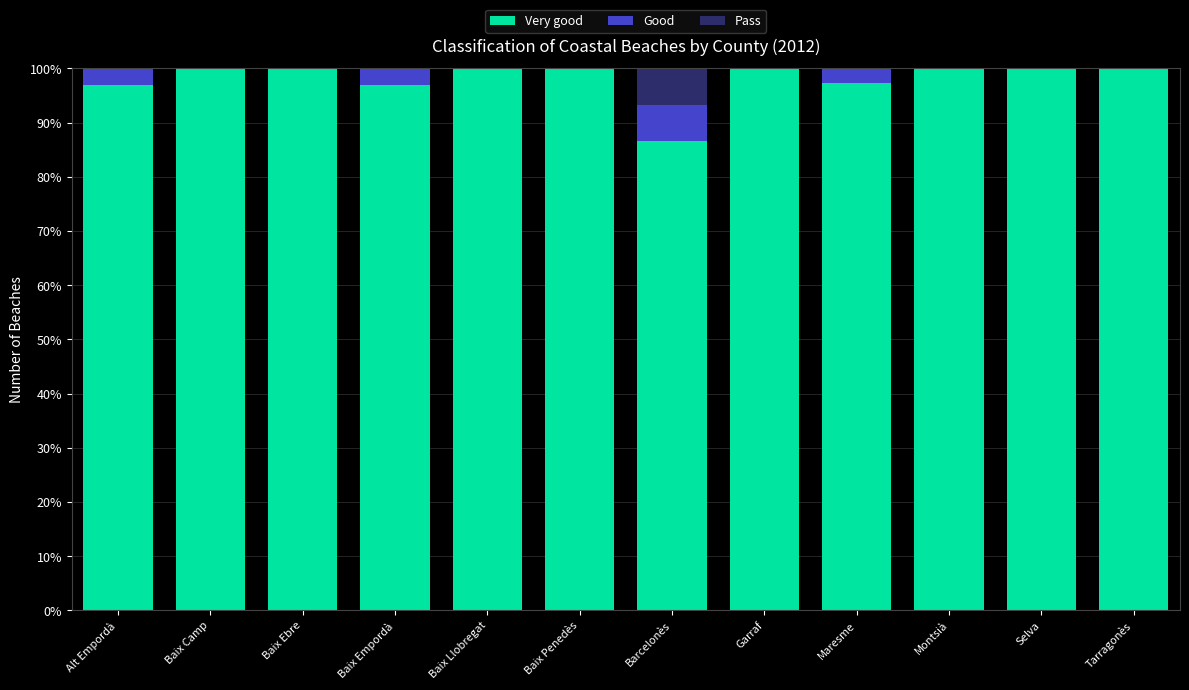

What is the sum of the Very good values at Selva and Baix Camp?

200.0